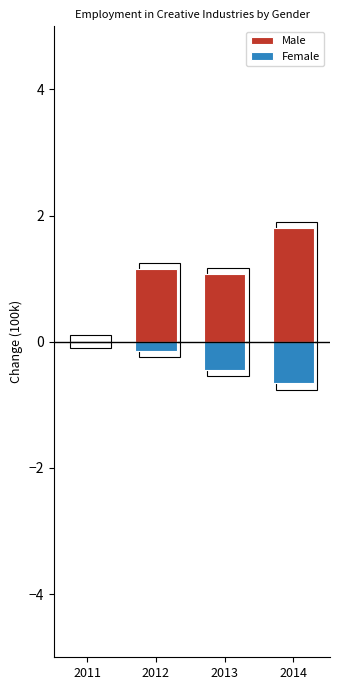

What is the difference between the maximum and minimum values in the Male series?

1.8